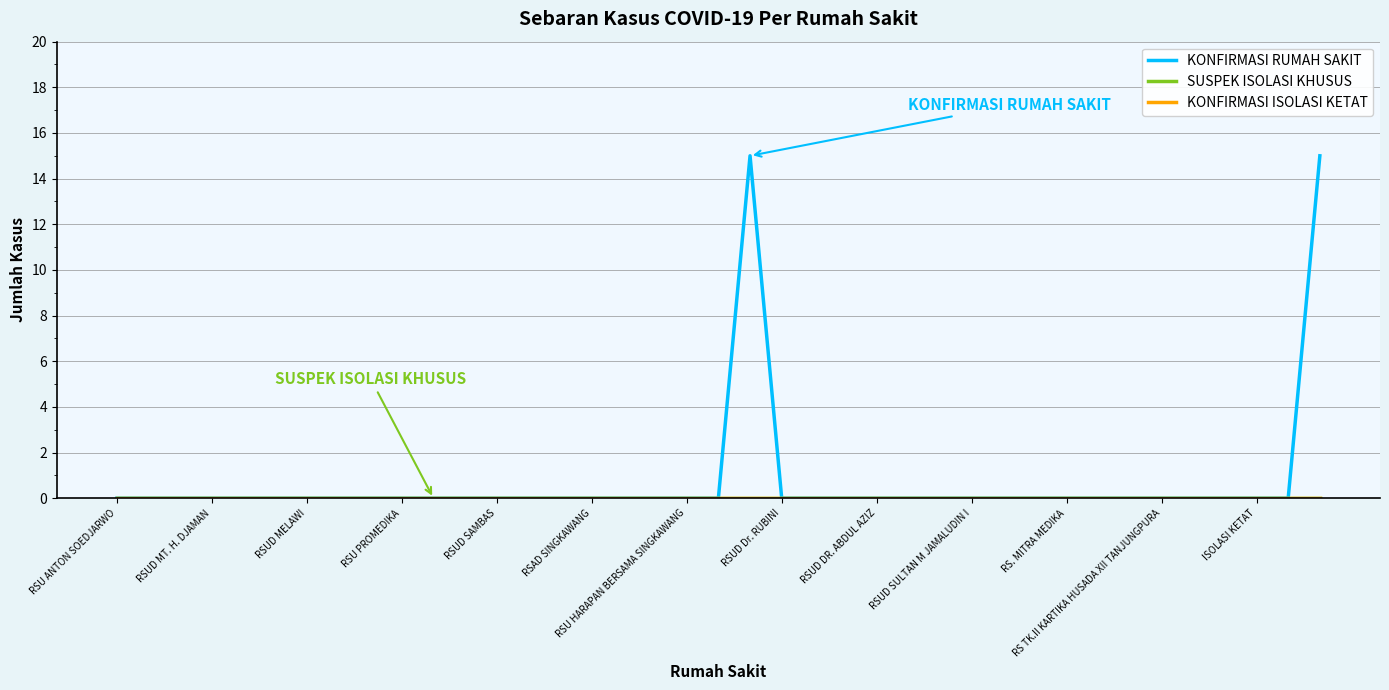

Does the chart display data point markers on the line(s)?

No